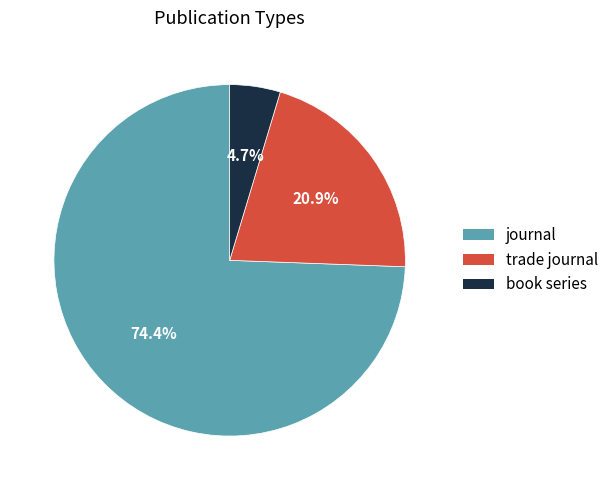

Is there any slice that represents more than half of the pie?

Yes